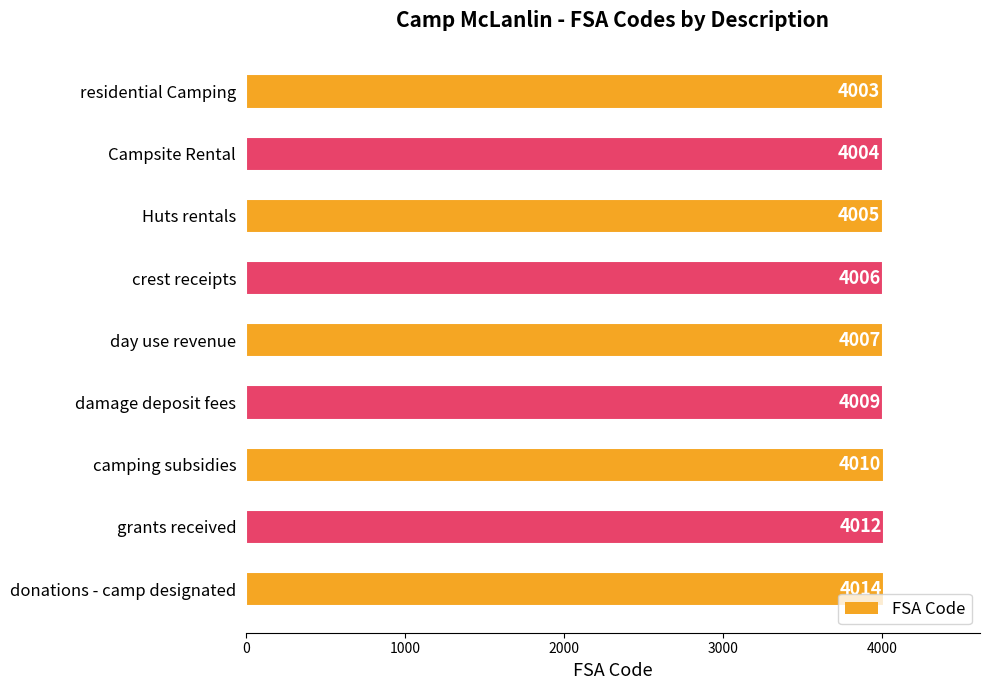

What is the label of the 5th bar from the top?

day use revenue